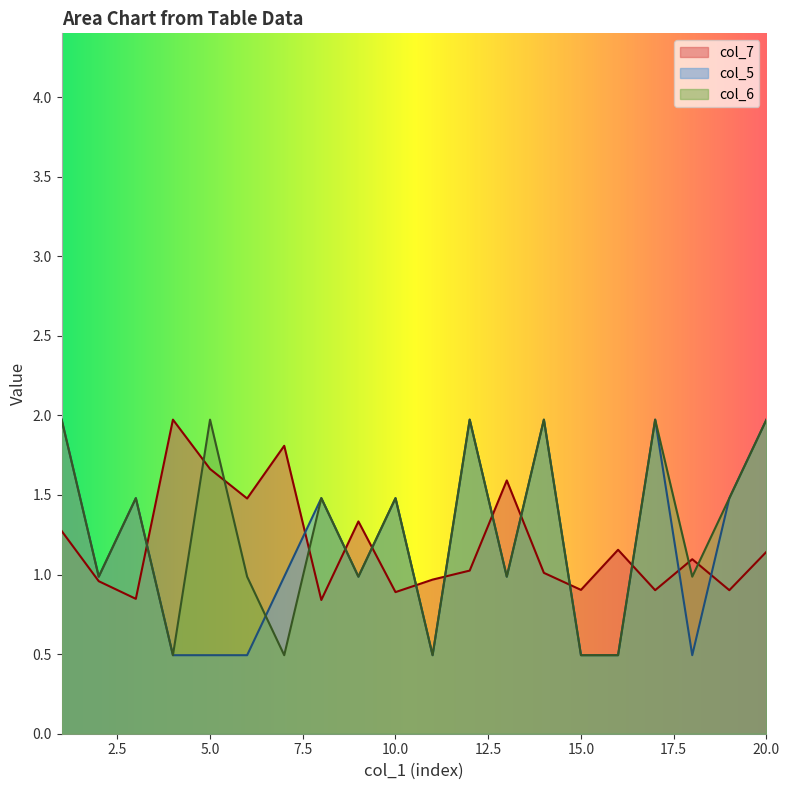

How many lines are shown in the chart?

3